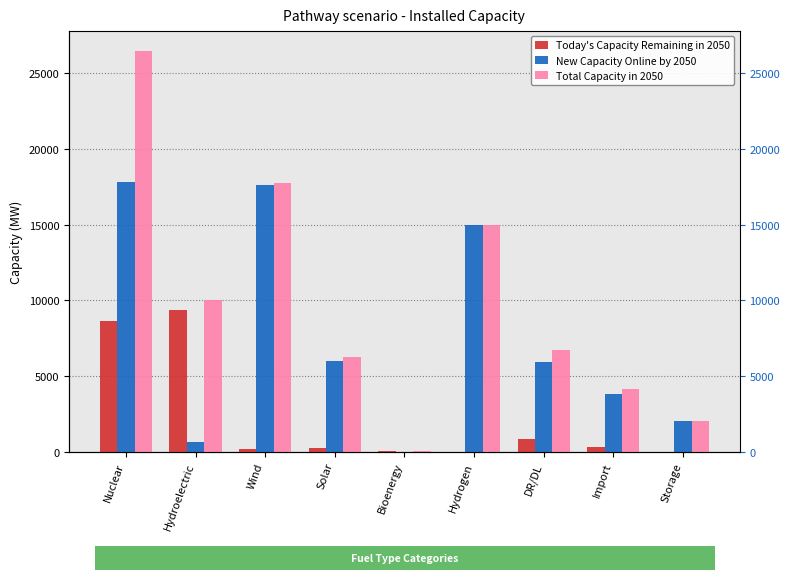

What is the sum of the New Capacity Online by 2050 values at Bioenergy and Nuclear?

17800.0